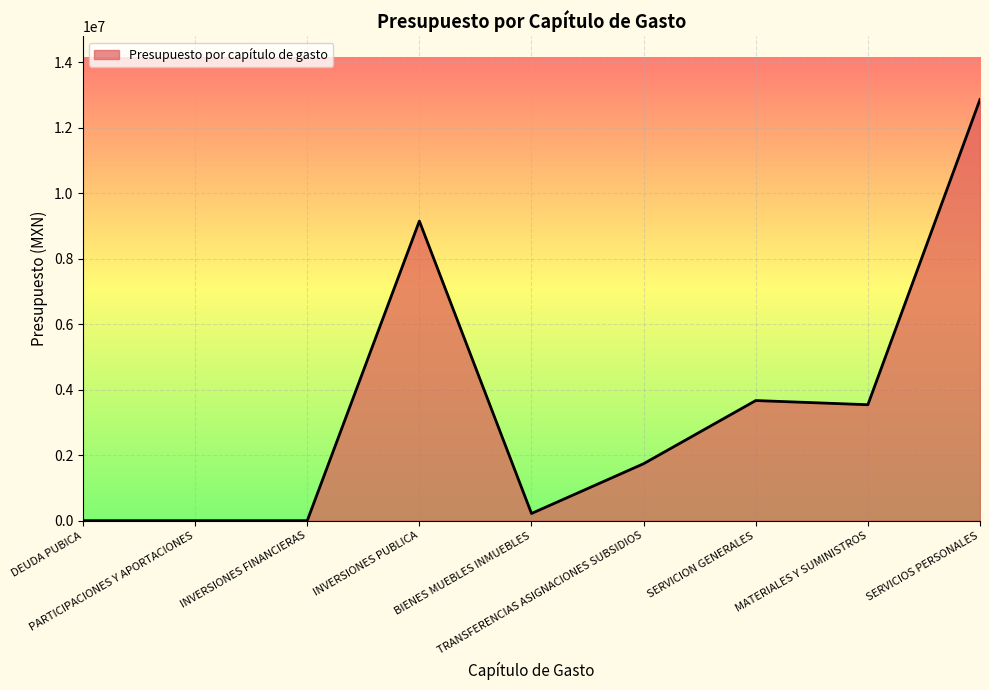

Reading left to right, list all the values displayed in this chart.

DEUDA PUBICA=0.0	PARTICIPACIONES Y APORTACIONES=0.0	INVERSIONES FINANCIERAS=0.0	INVERSIONES PUBLICA=9151085.0	BIENES MUEBLES INMUEBLES=220000.0	TRANSFERENCIAS ASIGNACIONES SUBSIDIOS=1740549.6	SERVICION GENERALES=3669543.9	MATERIALES Y SUMINISTROS=3541858.8	SERVICIOS PERSONALES=12864979.1